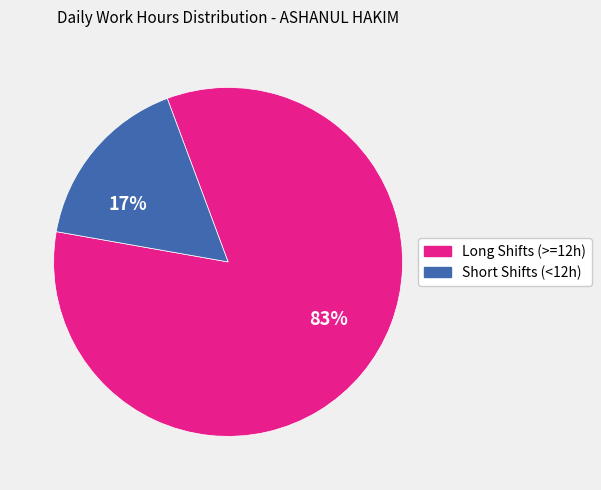

Is there any slice that represents more than half of the pie?

Yes